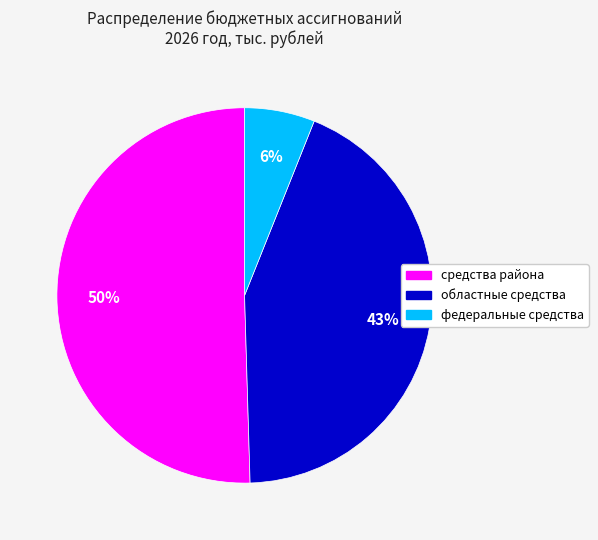

Is the sum of средства района and федеральные средства greater than half?

Yes